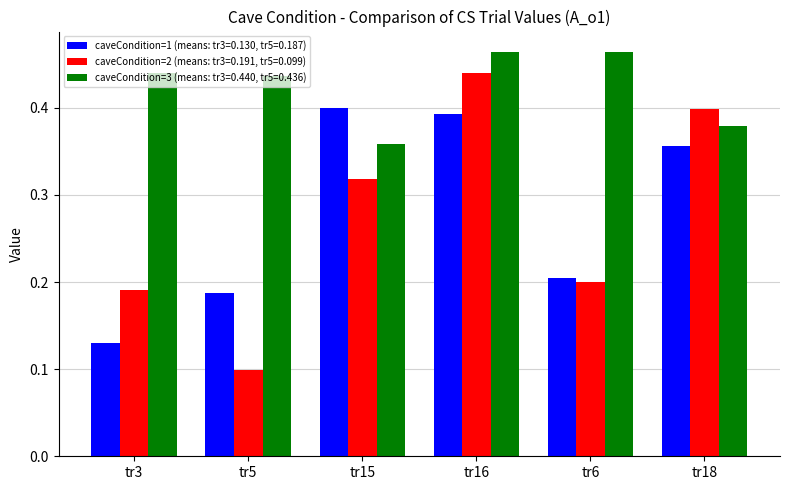

What is the total value across all series at tr15?

1.1